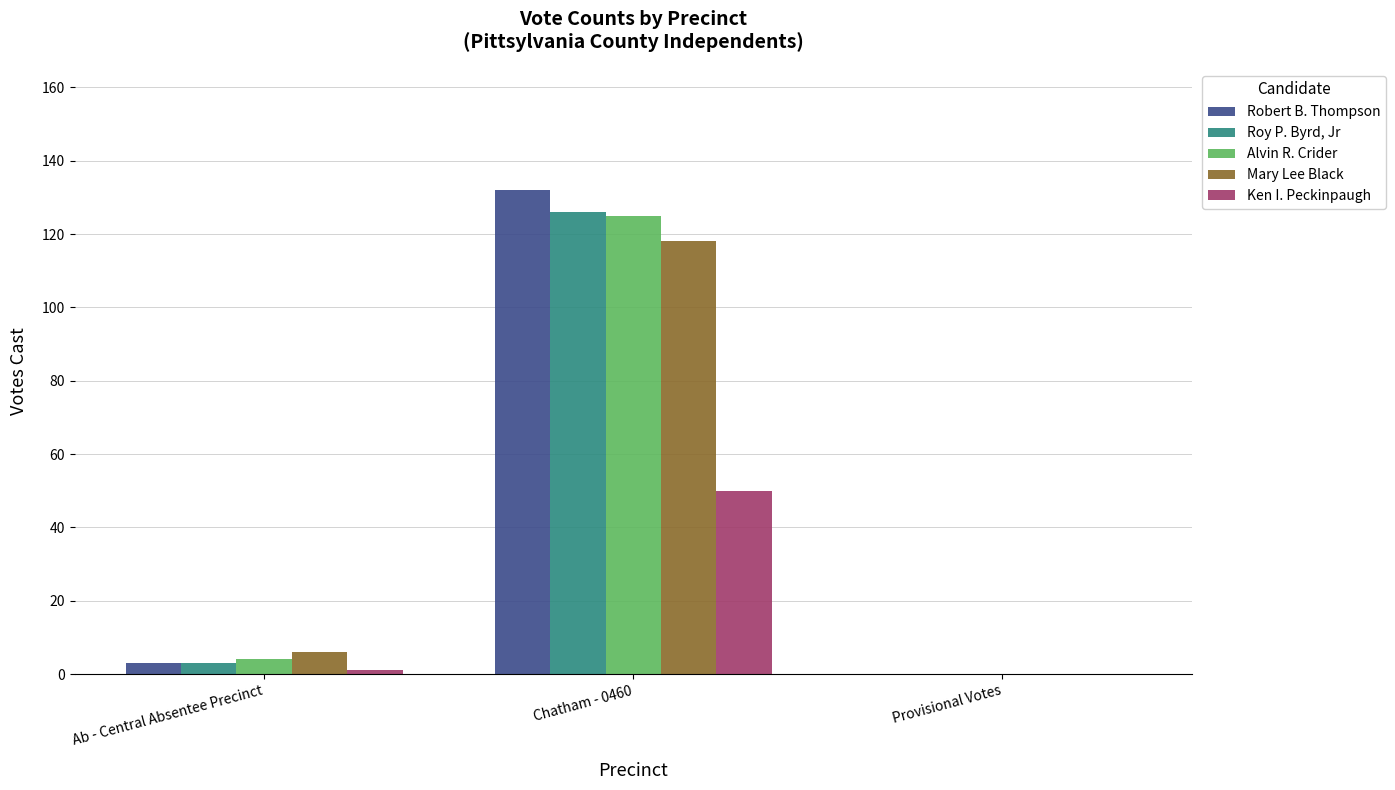

Which label corresponds to the largest value in the chart?

Chatham - 0460